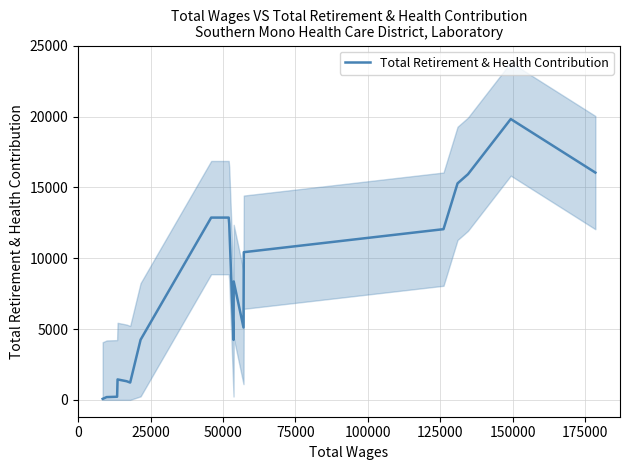

What is the highest value of the Total Retirement & Health Contribution series?

19835.0